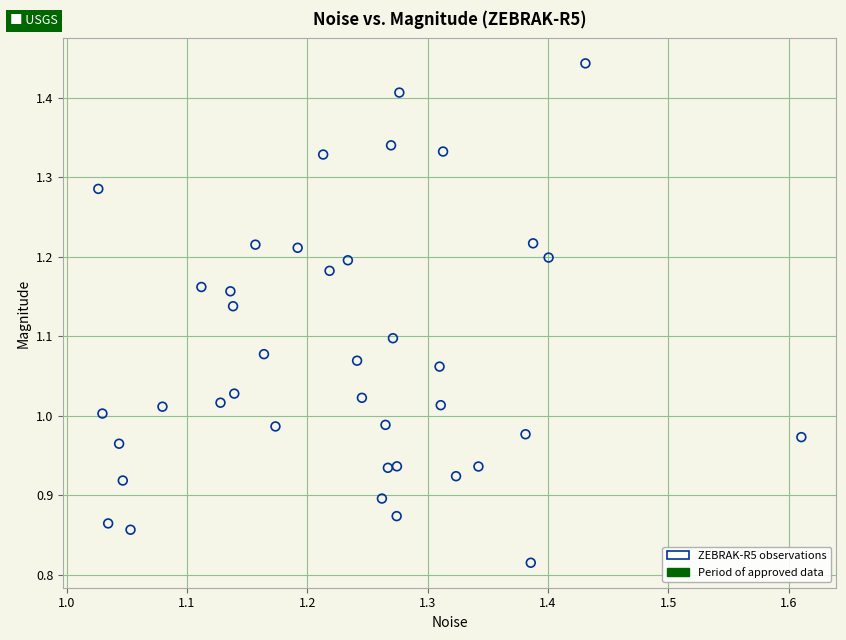

What is the range of Y values (max minus min)?

0.6